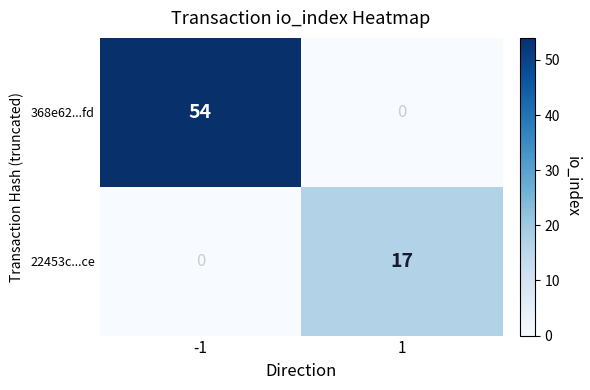

What is the difference between the highest and lowest values at 1?

17